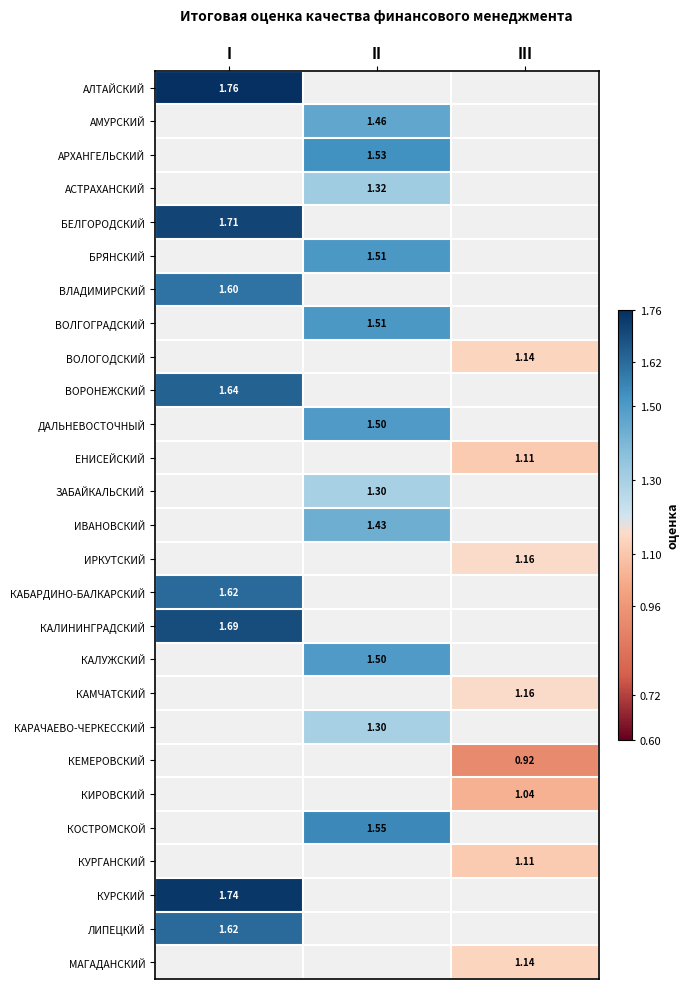

Is the value of ДАЛЬНЕВОСТОЧНЫЙ at II greater than the value of ИРКУТСКИЙ at III?

Yes